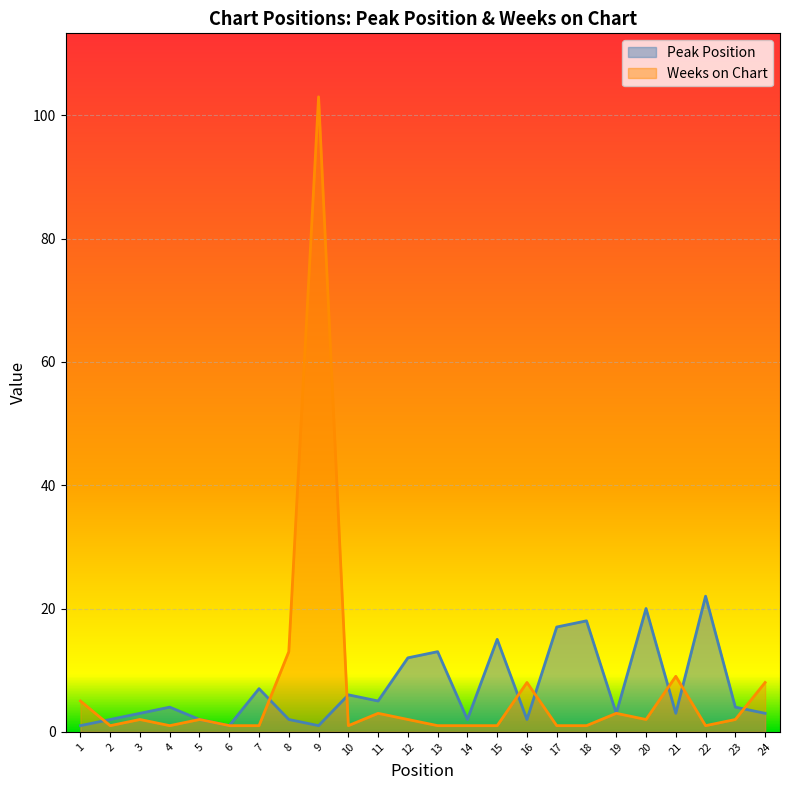

How many lines are shown in the chart?

2